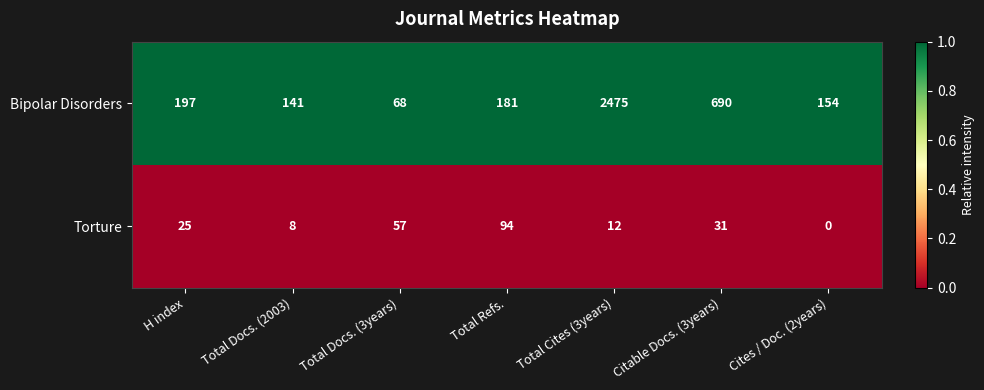

What is the difference between the maximum and minimum values in the Bipolar Disorders series?

2407